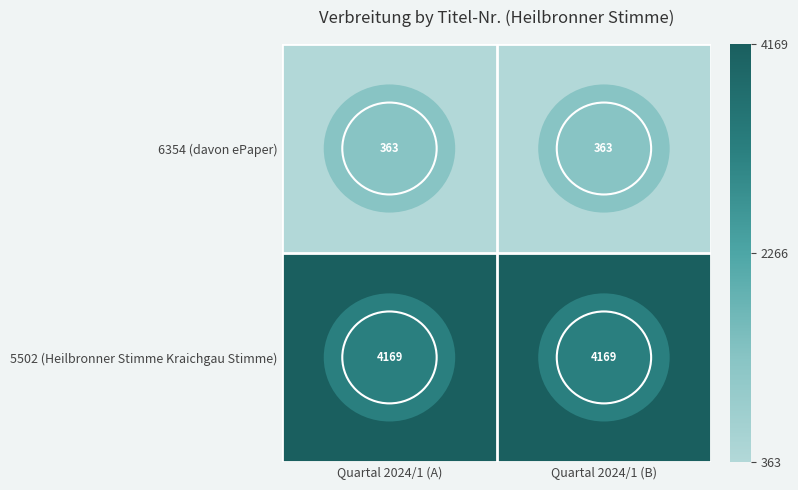

List the series in order of their peak value, highest first.

5502 (Heilbronner Stimme Kraichgau Stimme), 6354 (davon ePaper)